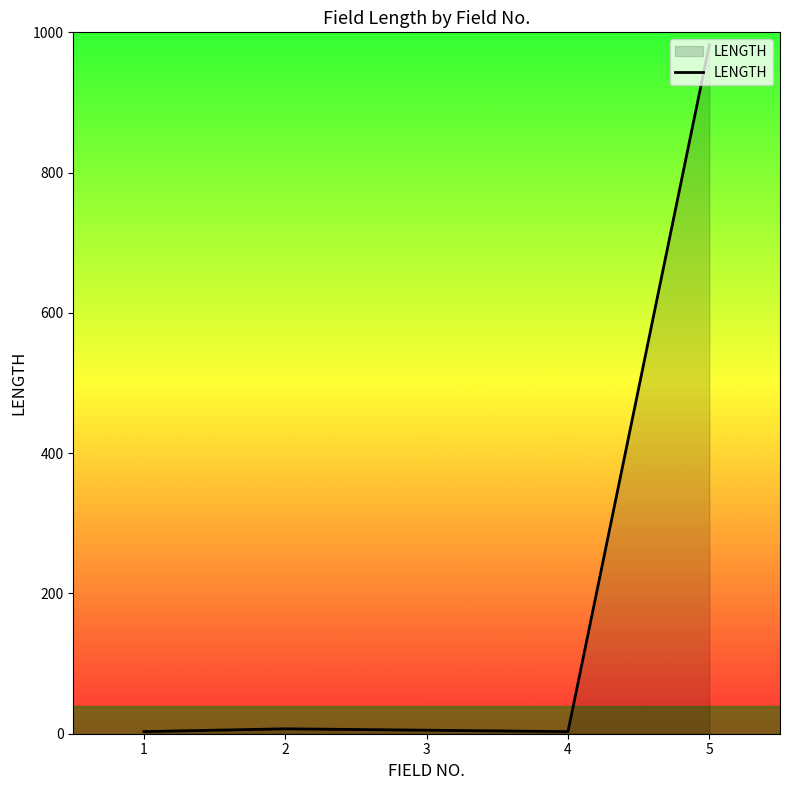

The value at 5 is 982. True or false?

True